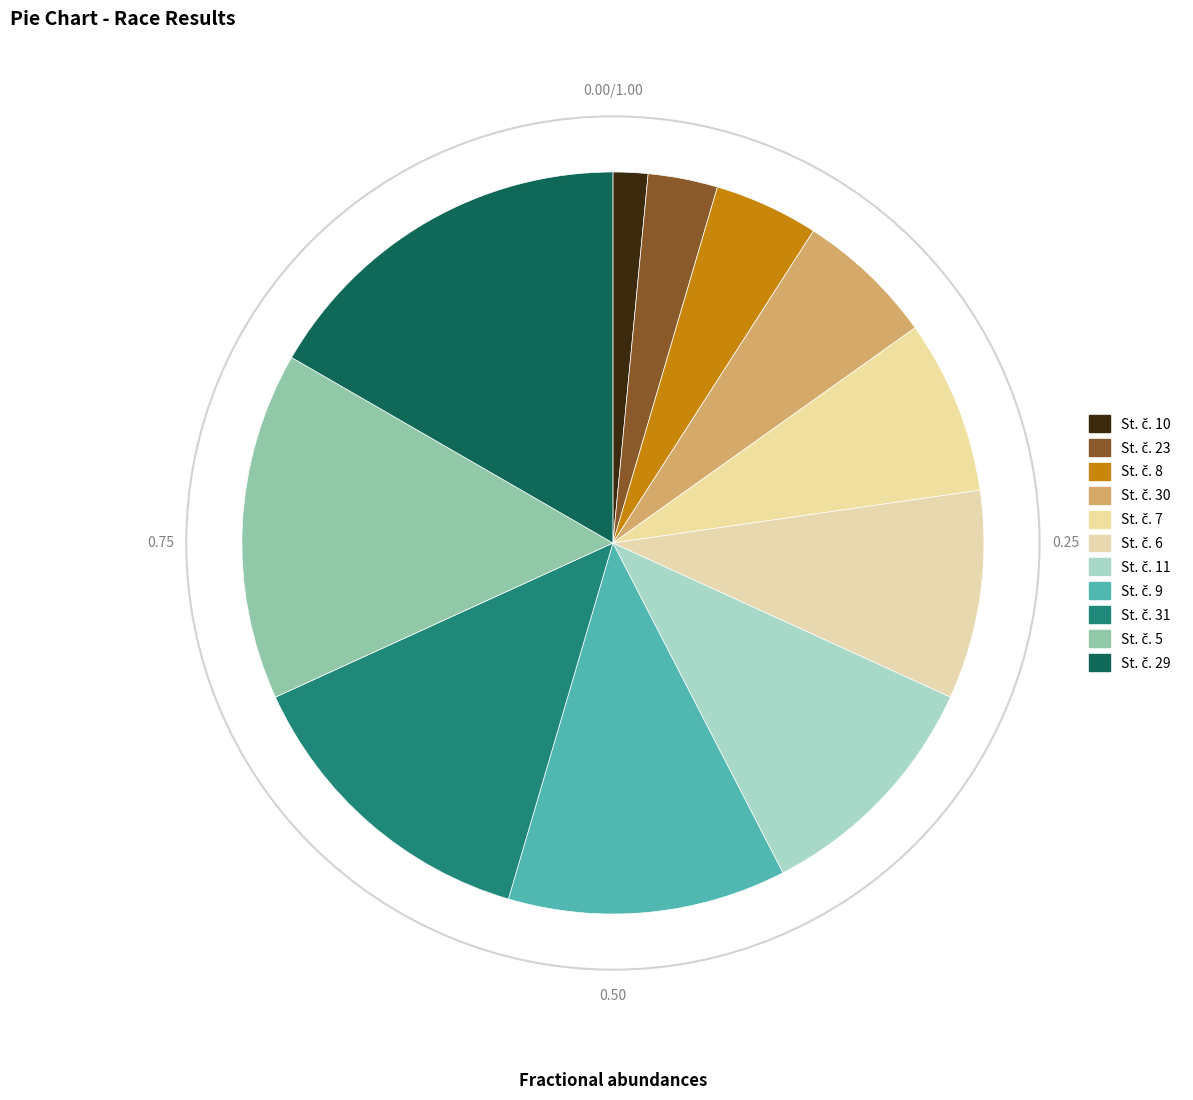

Is there any slice that represents more than half of the pie?

No